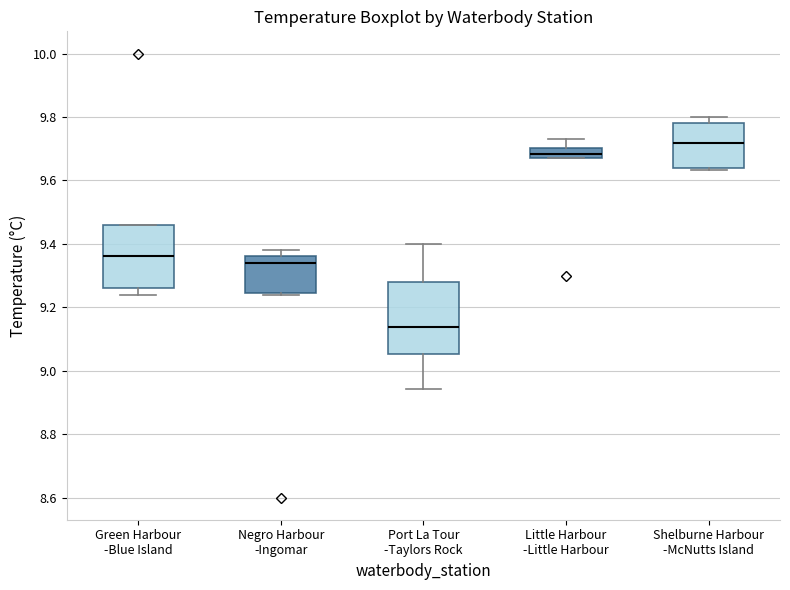

Where does the upper whisker of the box for Little Harbour -Little Harbour end on the y-axis? The values are not printed on the chart, so give them approximately, as read against the axis.

9.74